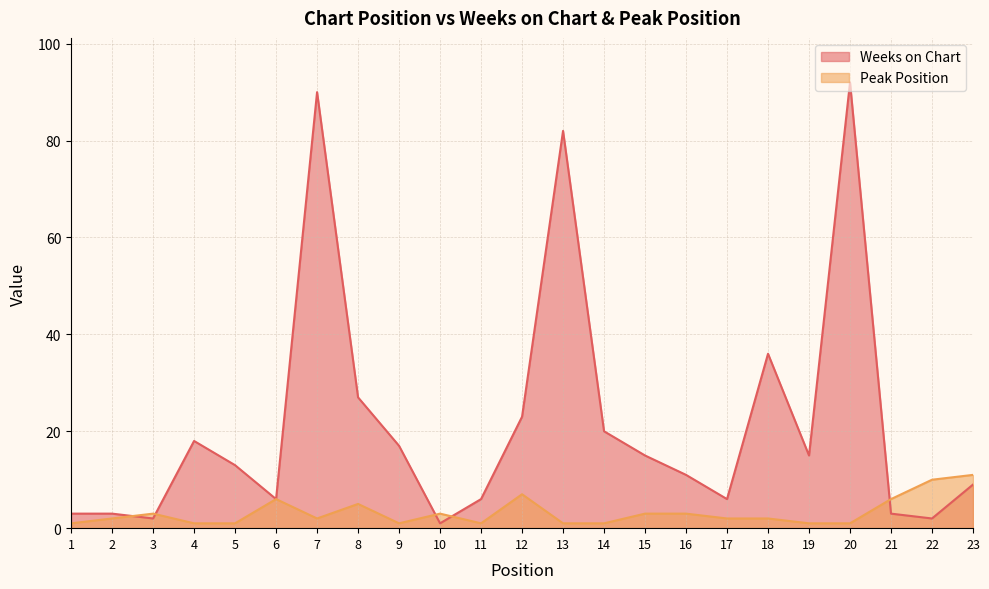

What is the difference between the maximum and second lowest values in the Peak Position series?

10